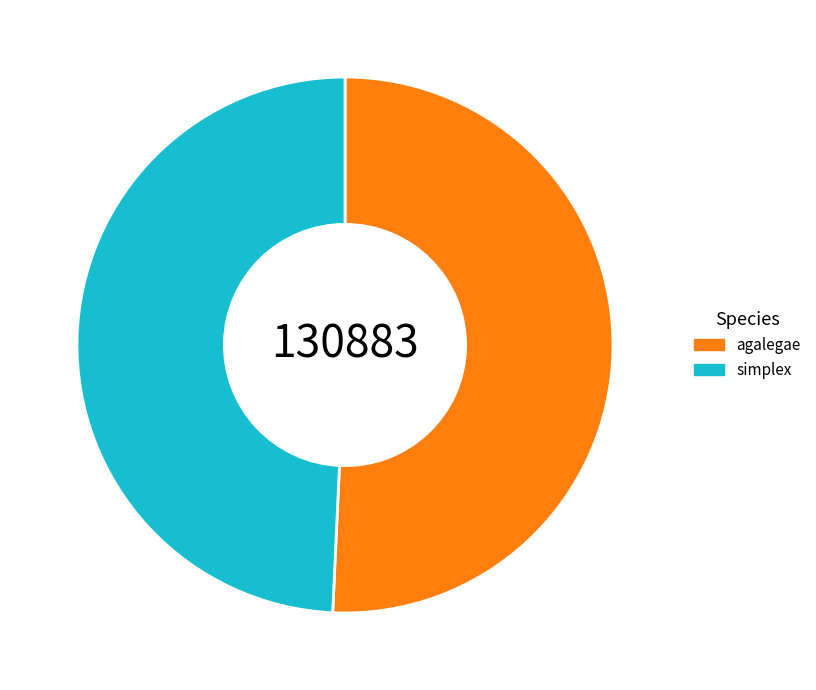

Is there any slice that represents more than half of the pie?

Yes